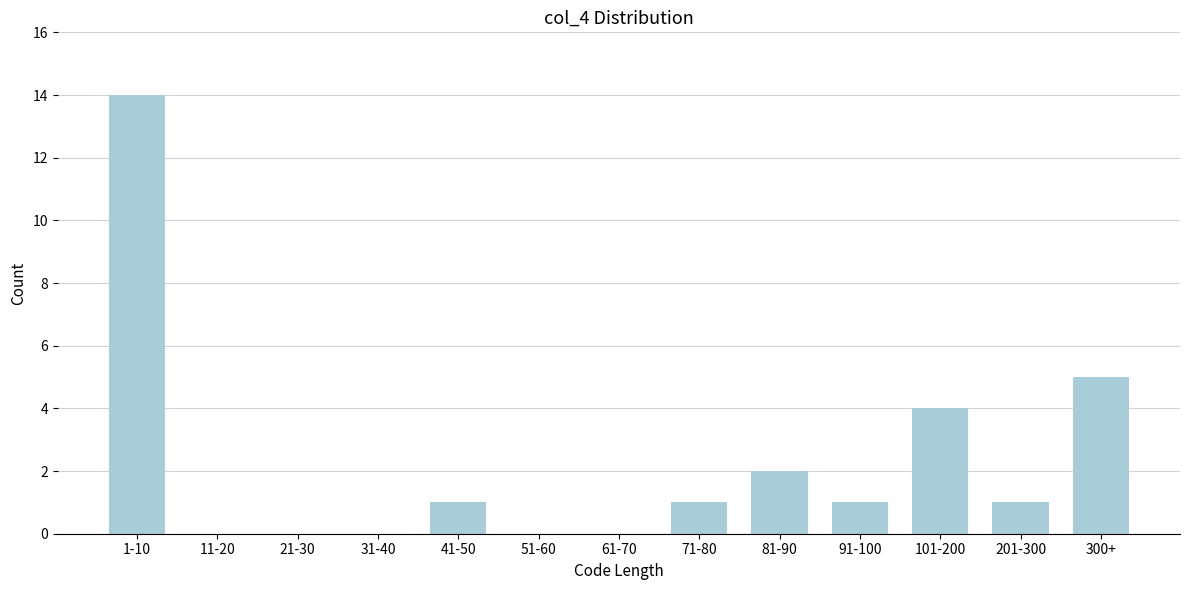

Reading left to right, extract all data points from this chart.

1-10=14	11-20=0	21-30=0	31-40=0	41-50=1	51-60=0	61-70=0	71-80=1	81-90=2	91-100=1	101-200=4	201-300=1	300+=5